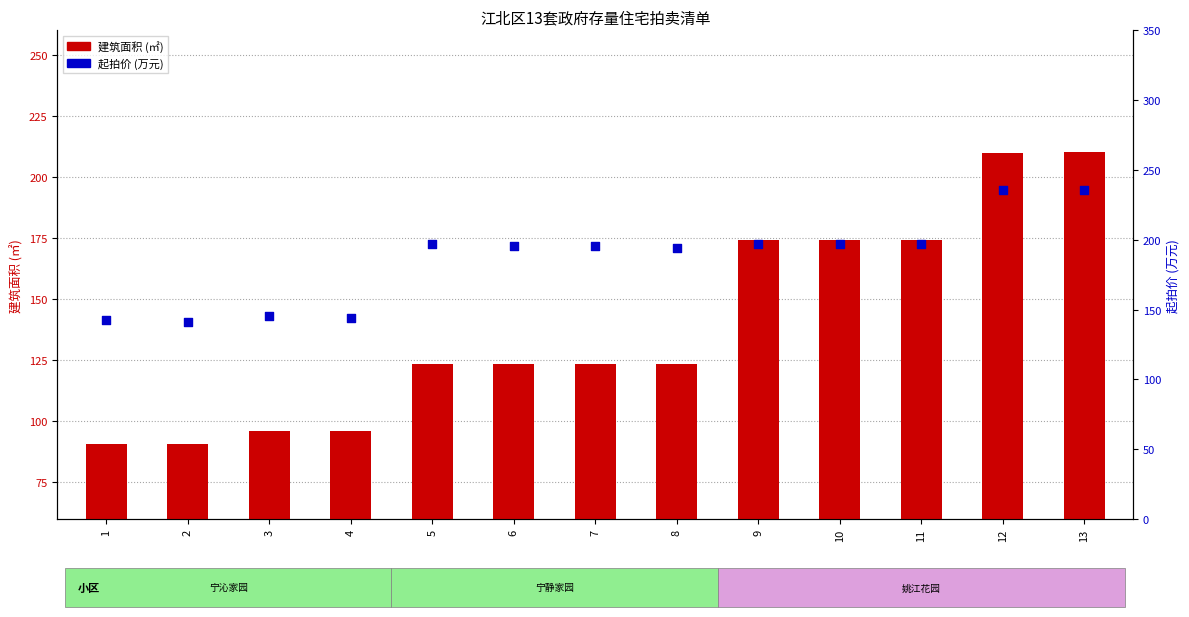

What are all the series names shown in the legend?

building_area (㎡), start_price (万元)